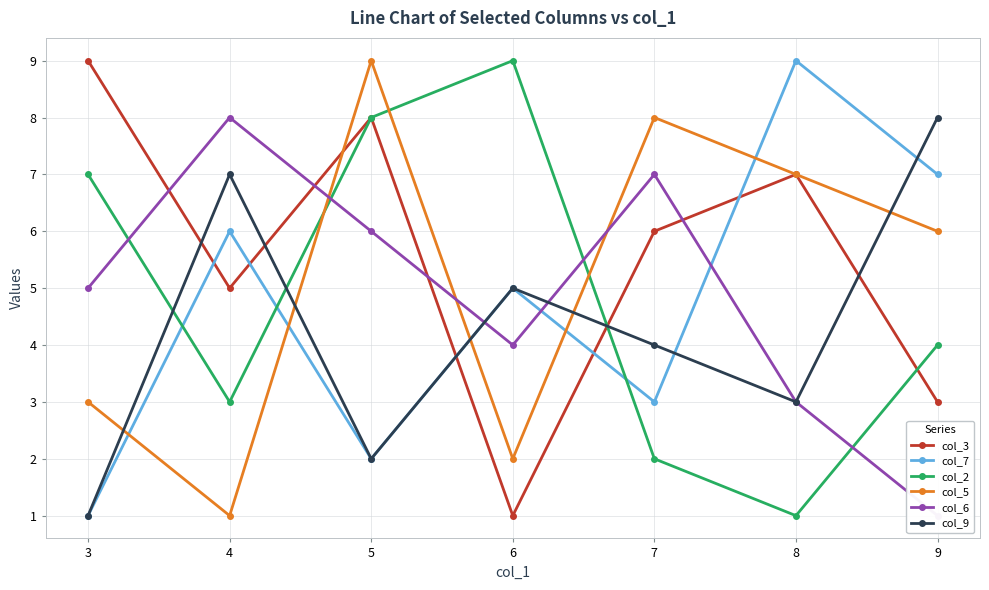

What is the difference between the col_3 values at 9 and 3?

6